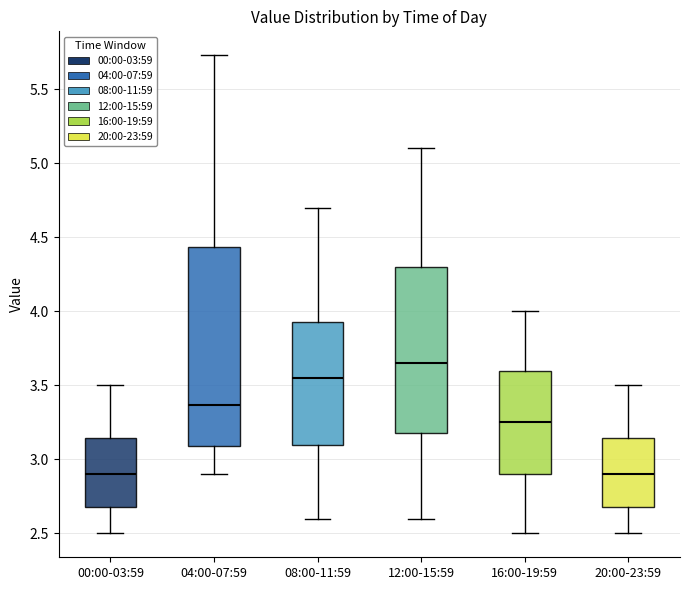

Reading left to right, read every box against the y-axis: the position of its median line, the range the box covers, and the ends of its whiskers. The values are not printed on the chart, so give them approximately, as read against the axis.

00:00-03:59: median 2.90, box 2.70 to 3.15, whiskers 2.50 to 3.50
04:00-07:59: median 3.35, box 3.10 to 4.45, whiskers 2.90 to 5.75
08:00-11:59: median 3.55, box 3.10 to 3.95, whiskers 2.60 to 4.70
12:00-15:59: median 3.65, box 3.20 to 4.30, whiskers 2.60 to 5.10
16:00-19:59: median 3.25, box 2.90 to 3.60, whiskers 2.50 to 4.00
20:00-23:59: median 2.90, box 2.70 to 3.15, whiskers 2.50 to 3.50